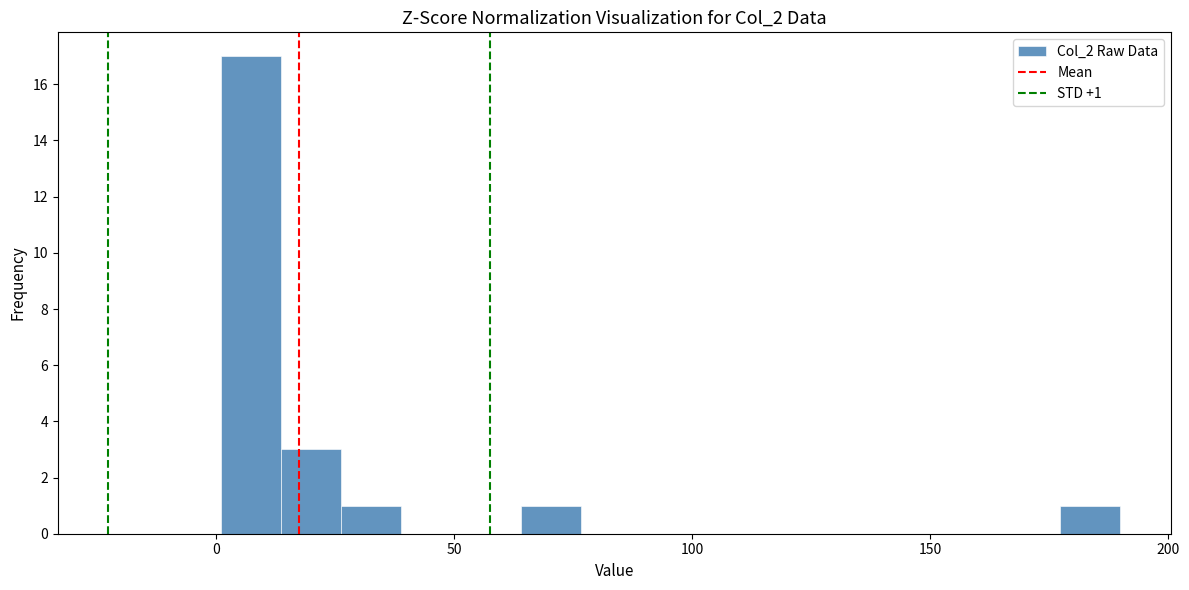

Read against the x-axis, roughly where is the centre of the tallest bar?

5